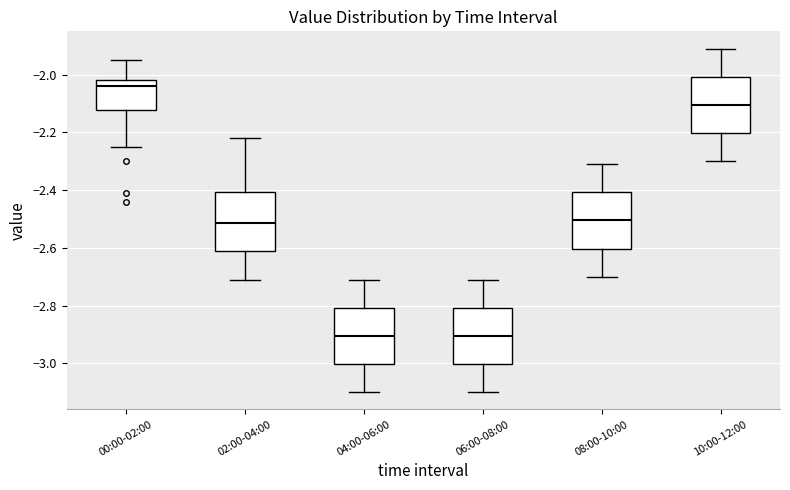

Where does the lower whisker of the box for 06:00-08:00 end on the y-axis? The values are not printed on the chart, so give them approximately, as read against the axis.

-3.10